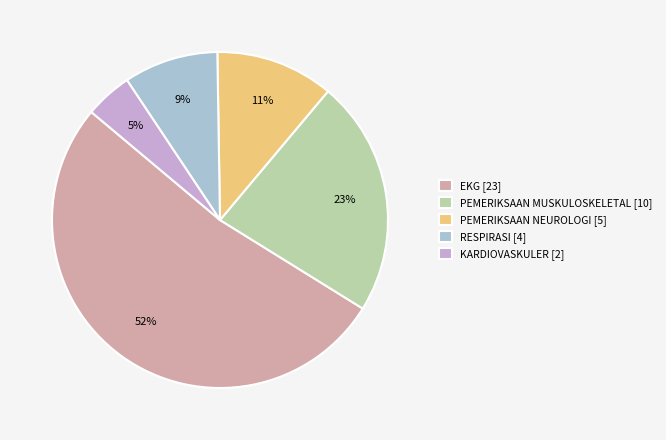

Count the number of slices in the pie.

5